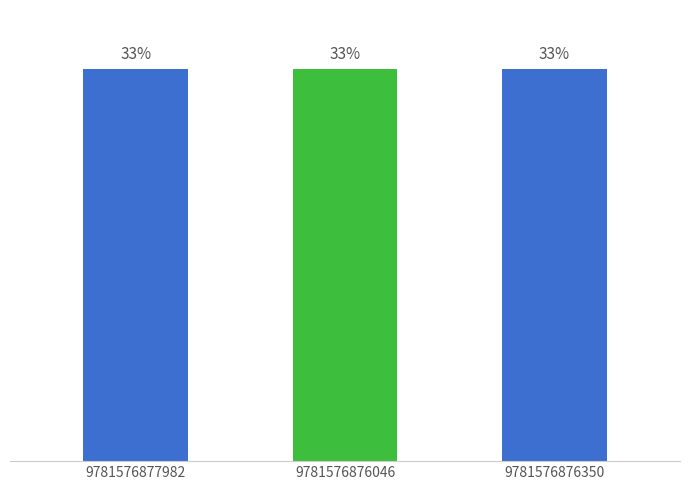

What is the sum of the values at 9781576877982 and 9781576876350?

354063732